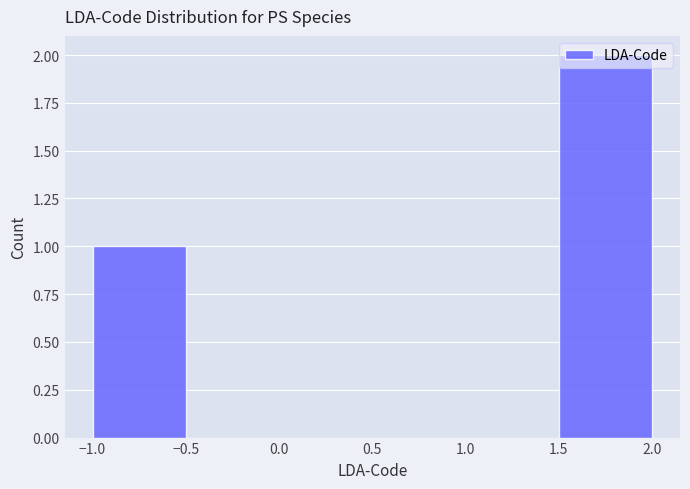

How tall is the bar that spans -1.0 to -0.5 on the x-axis? The values are not printed on the chart, so give them approximately, as read against the axis.

1